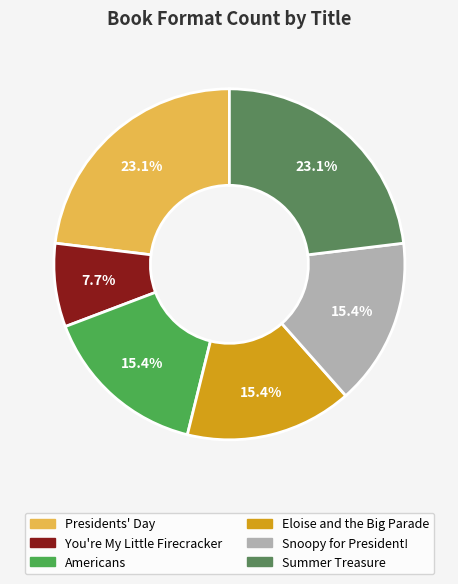

Is it true that Americans is 15% of the pie?

True